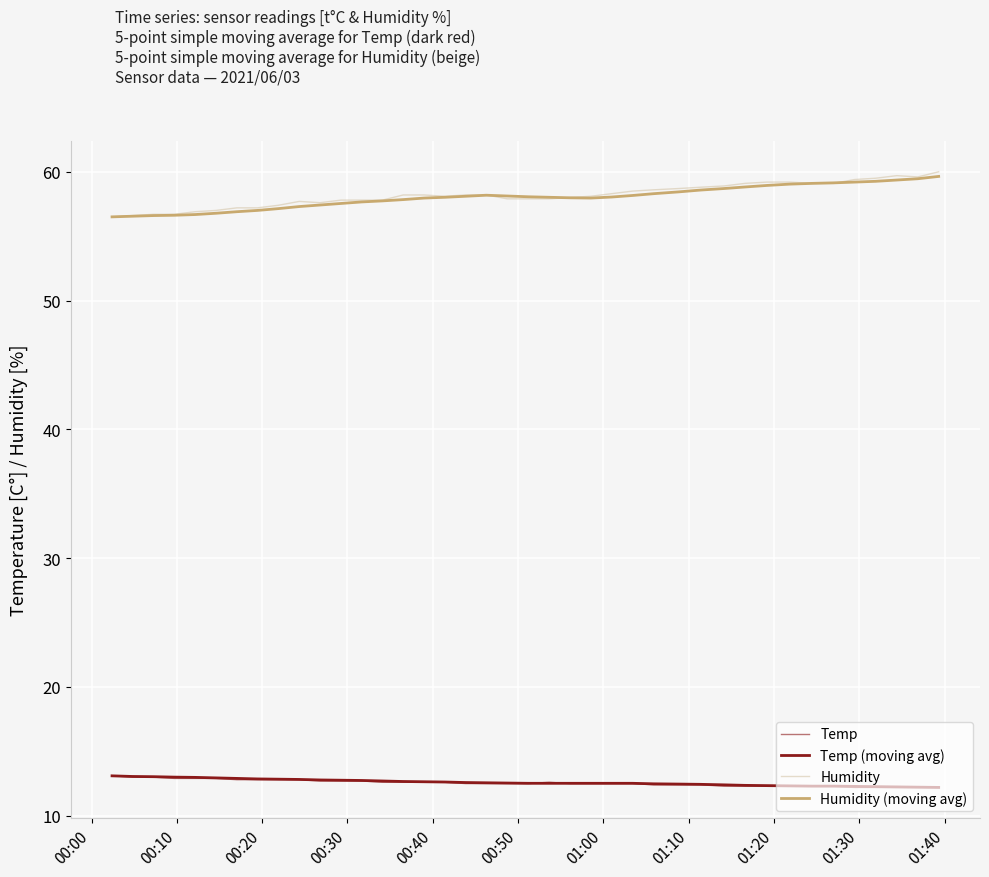

True or false: Temp has more than 0 points higher than both neighbors.

True